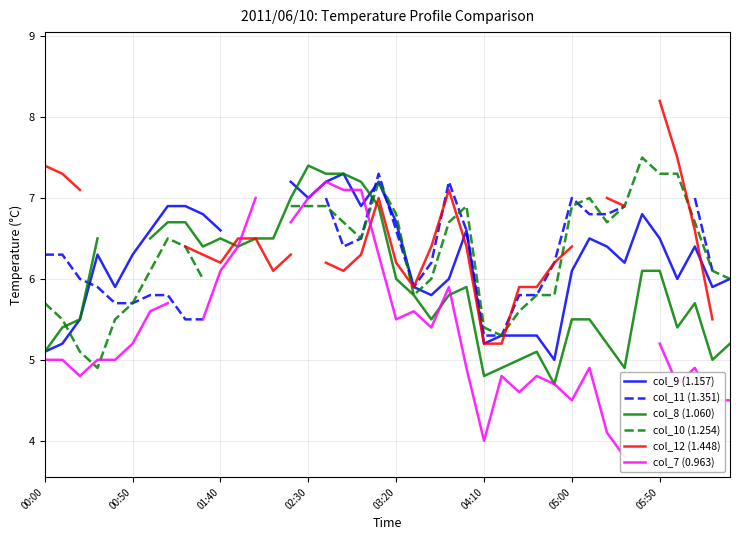

True or false: col_11 (1.351) and col_12 (1.448) intersect in this chart.

True